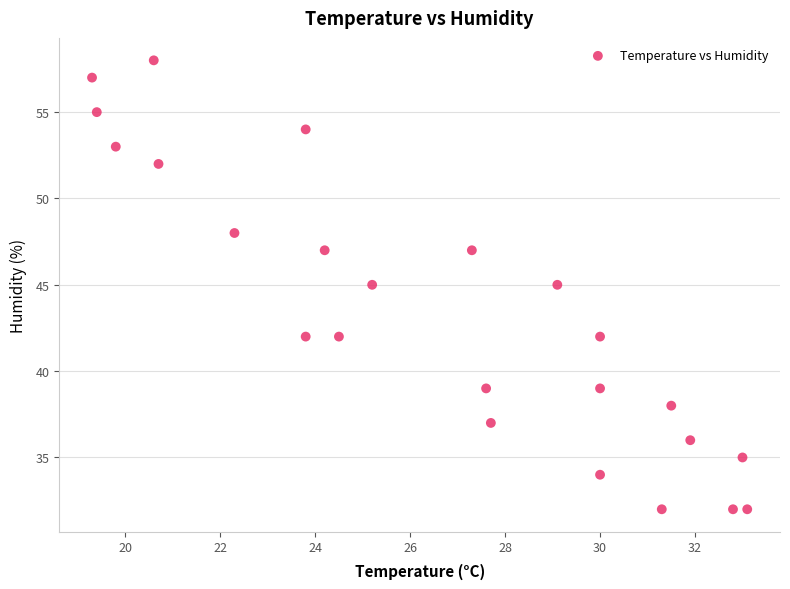

What is the range of Y values (max minus min)?

26